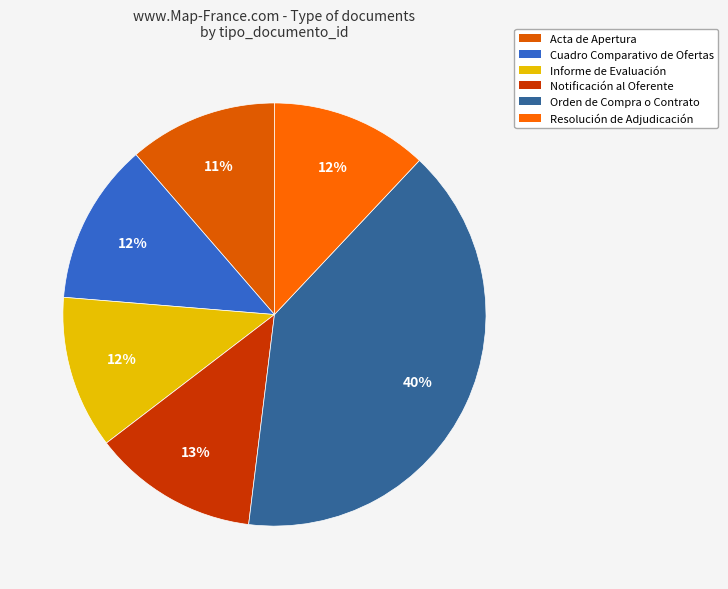

Is there any slice that represents more than half of the pie?

No